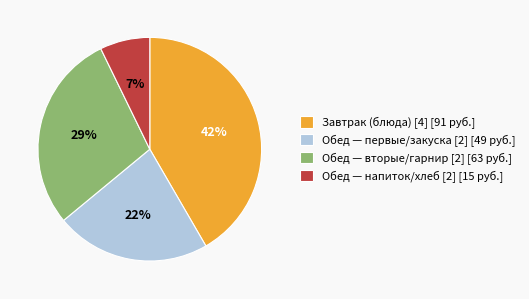

Does any single category account for the majority?

No